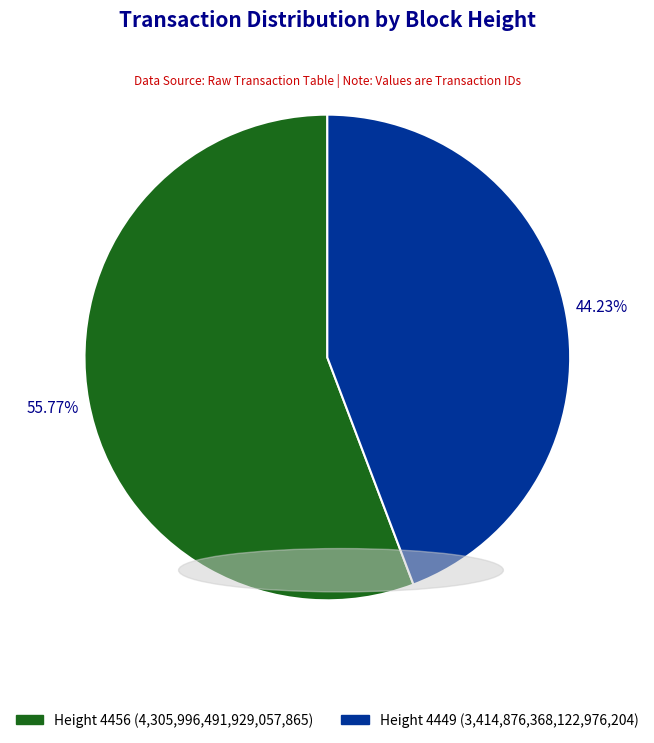

What is the majority slice?

Height 4456 (4,305,996,491,929,057,865)